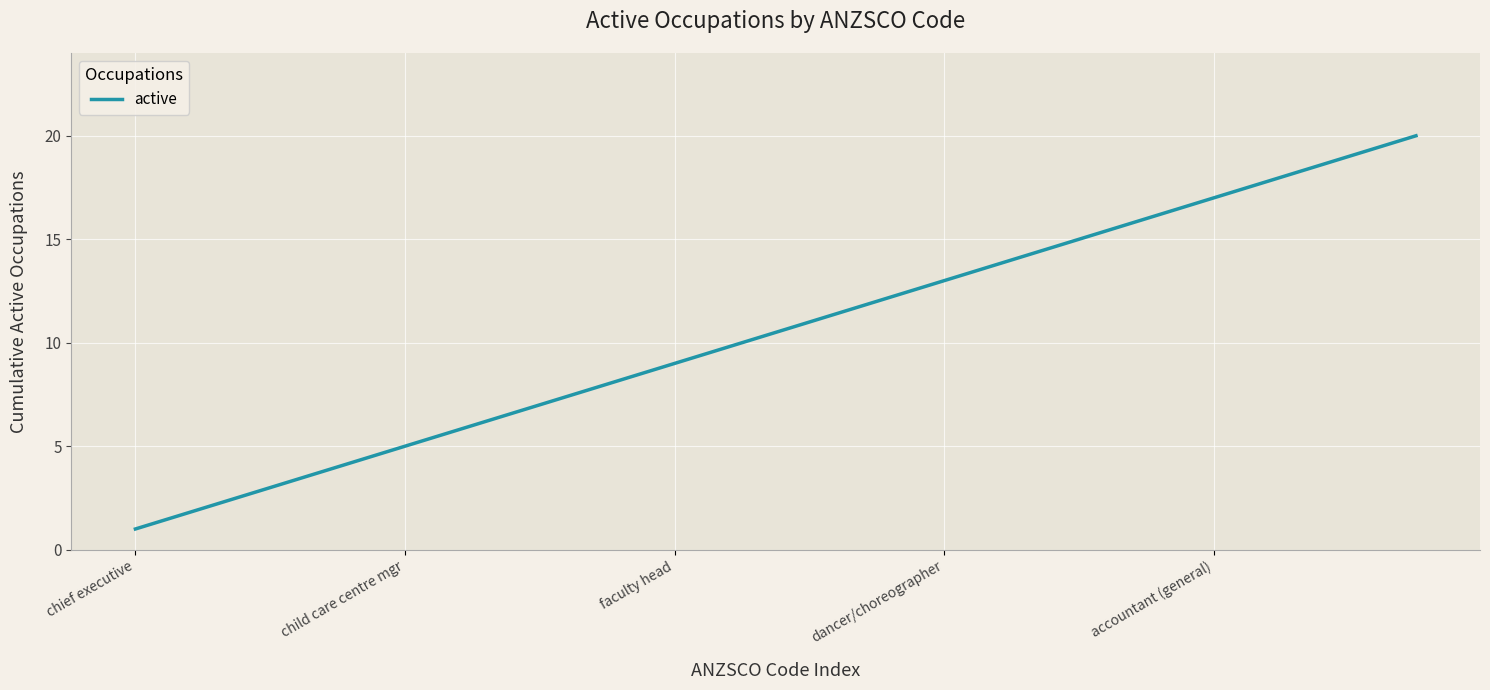

What is the difference between the maximum and minimum values?

19